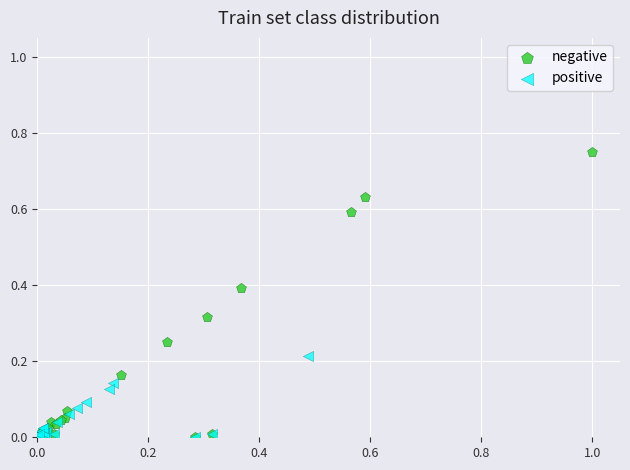

Which series reaches the maximum Y coordinate?

negative